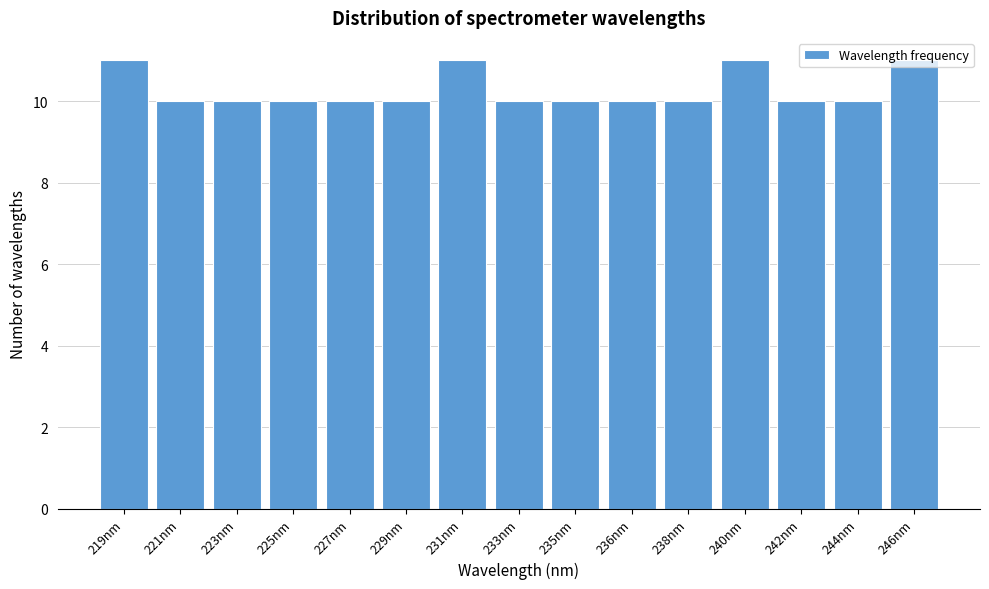

Approximately how many times larger is the value at 240nm compared to 225nm?

1.1